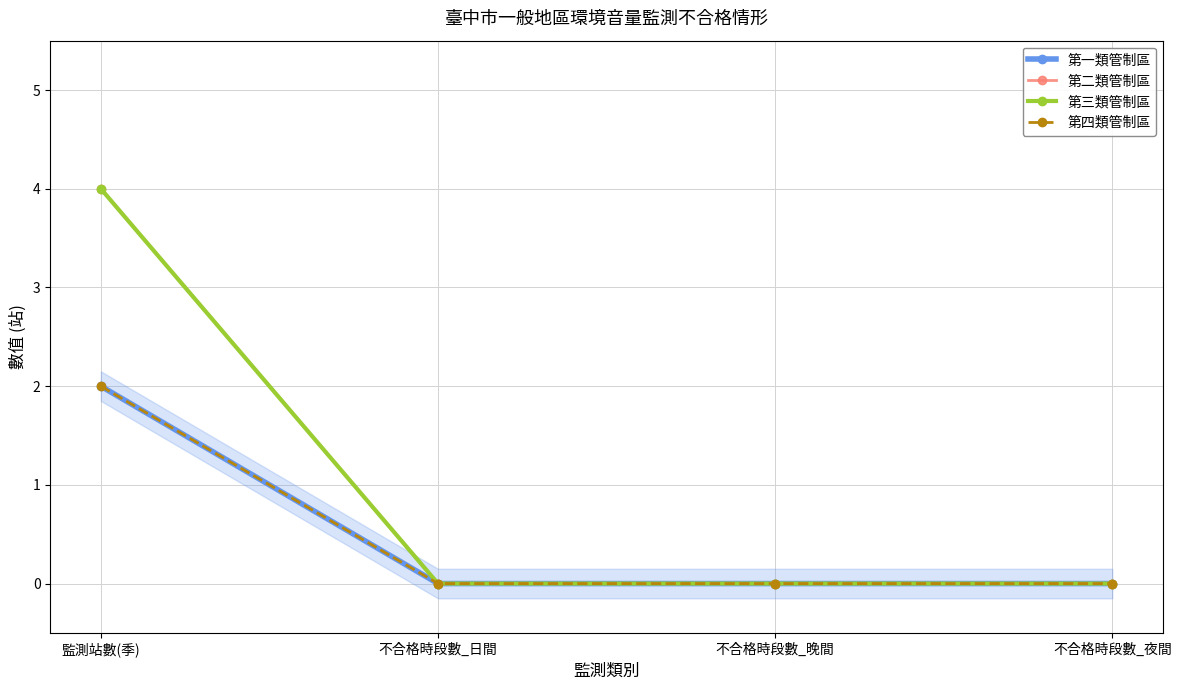

Reading left to right, extract all data points from this chart.

第一類管制區: 2	0	0	0
第二類管制區: 4	0	0	0
第三類管制區: 4	0	0	0
第四類管制區: 2	0	0	0